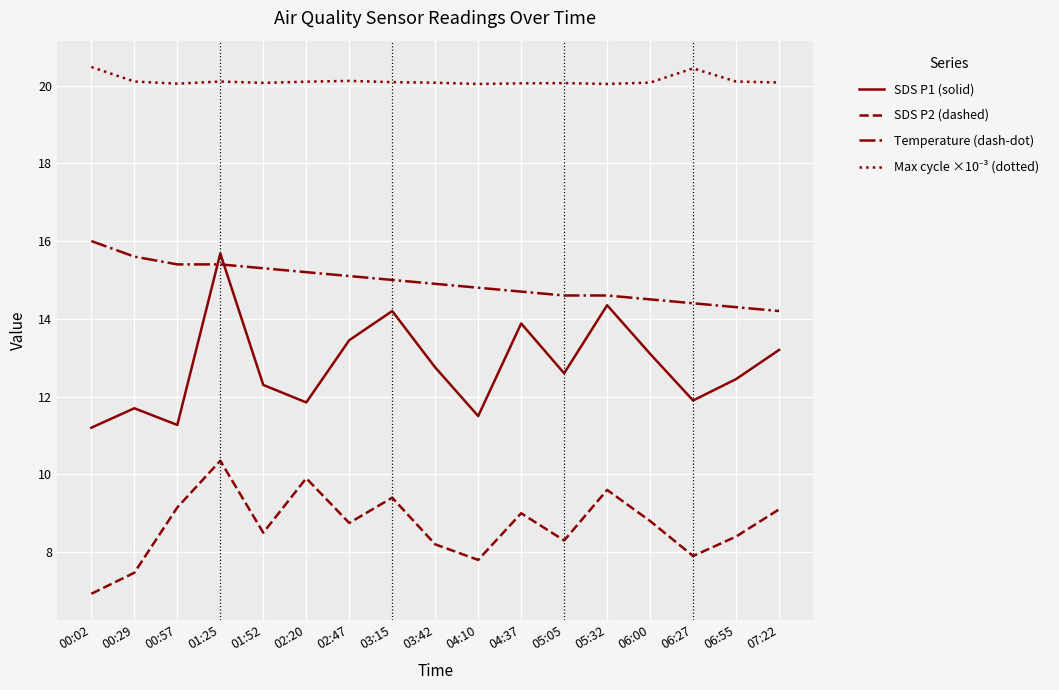

At which category is the sum across all series the highest?

01:25